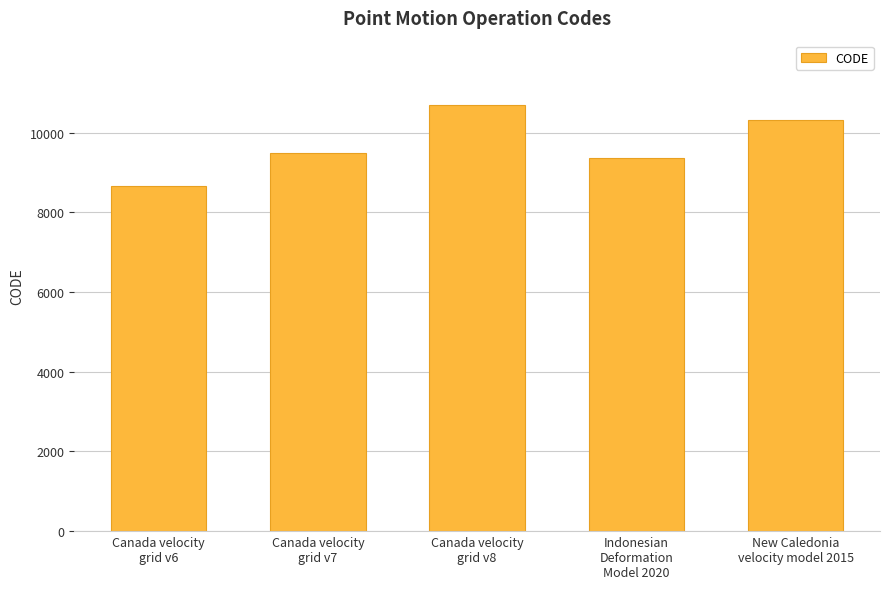

At which category does the chart reach its peak across all series?

Canada velocity
grid v8